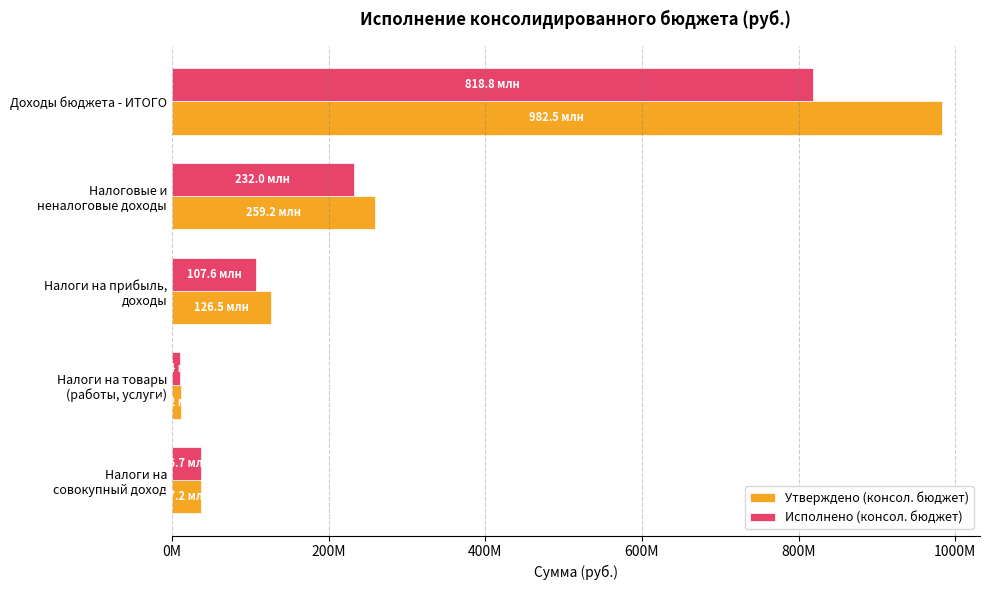

Rank the categories by Исполнено (консол. бюджет) value from highest to lowest.

Доходы бюджета - ИТОГО, Налоговые и
неналоговые доходы, Налоги на прибыль,
доходы, Налоги на
совокупный доход, Налоги на товары
(работы, услуги)